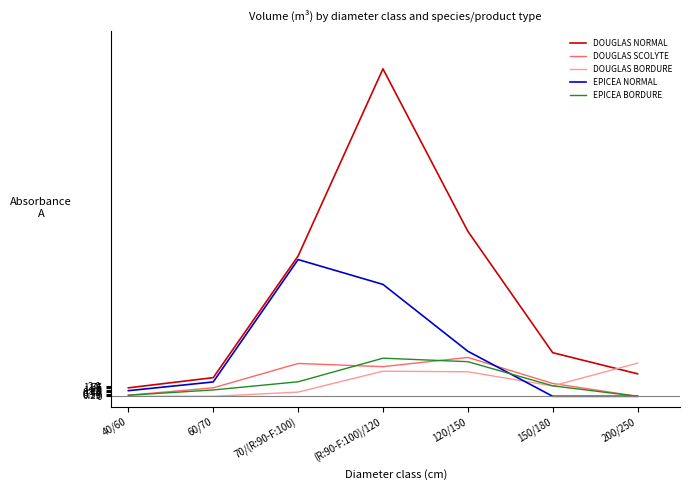

The DOUGLAS NORMAL series shows 4.3 at 200/250. True or false?

True